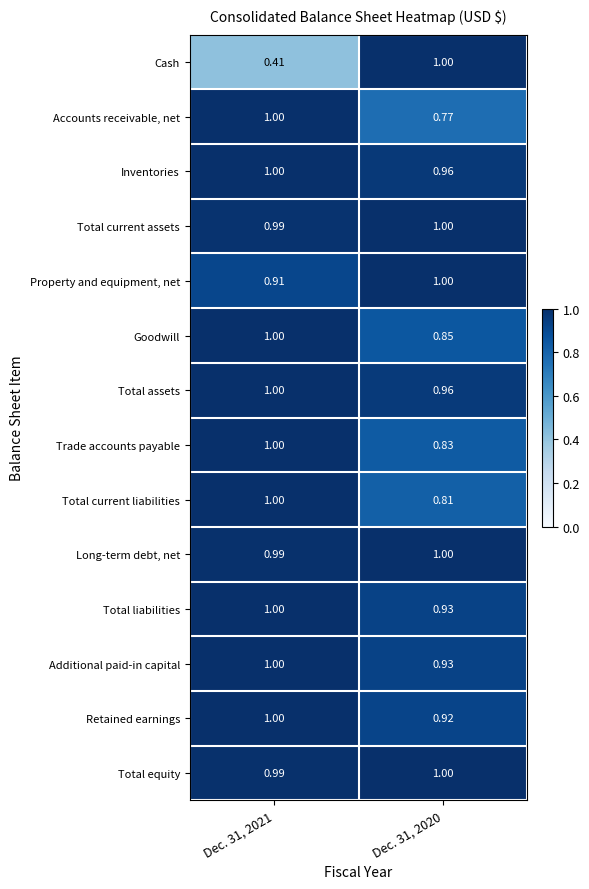

Between Dec. 31, 2021 and Dec. 31, 2020, which series saw the biggest shift?

Cash